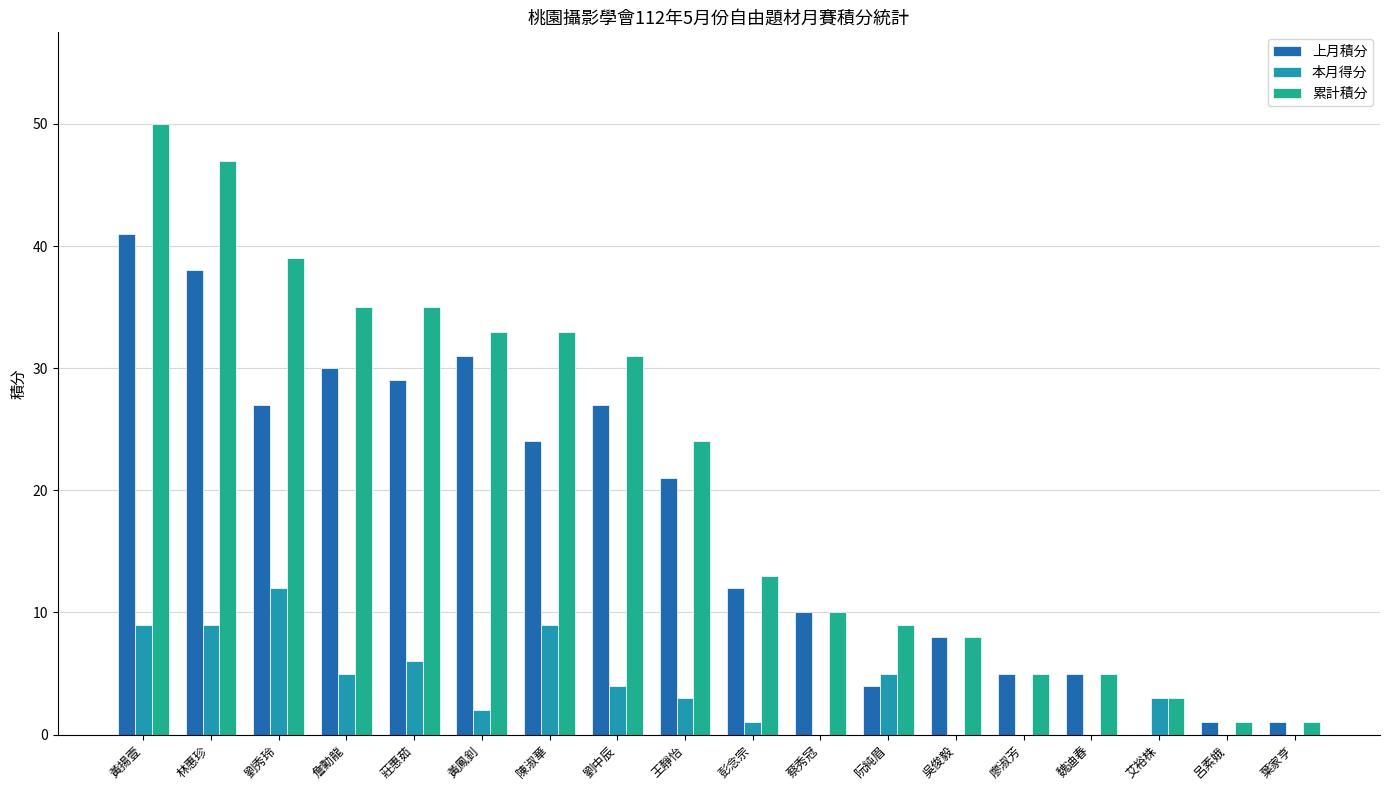

What is the sum of the 上月積分 values at 陳淑華 and 彭念宗?

36